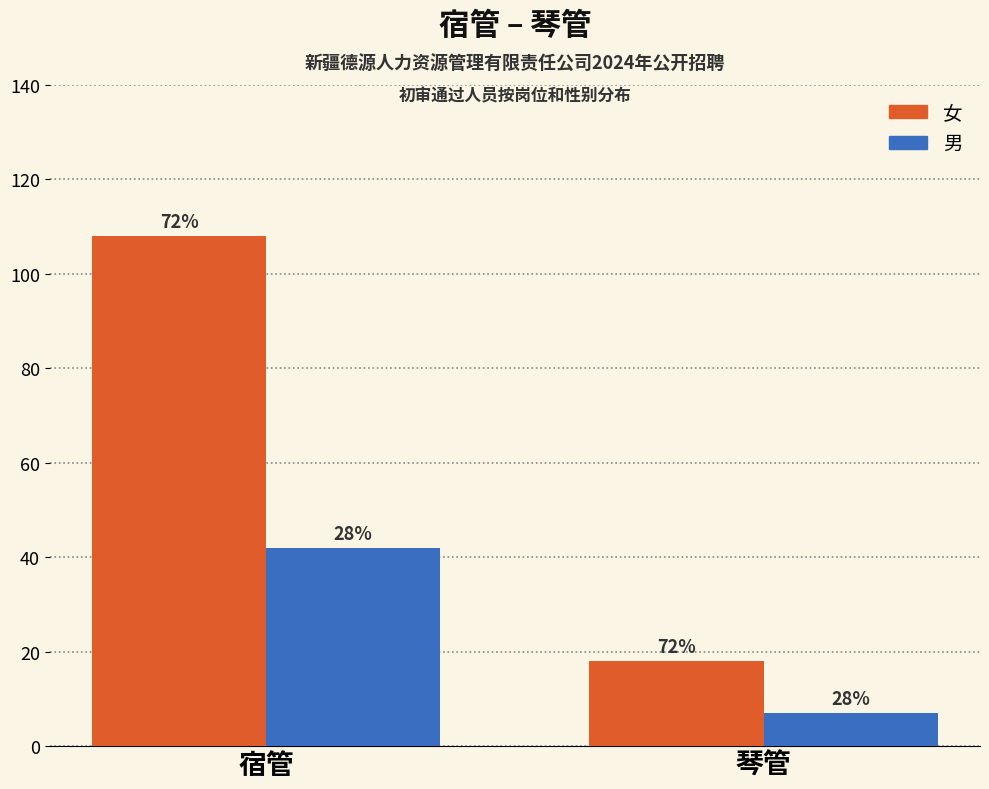

Reading left to right, transcribe all the data shown in this chart.

女: 宿管=108	琴管=18
男: 宿管=42	琴管=7